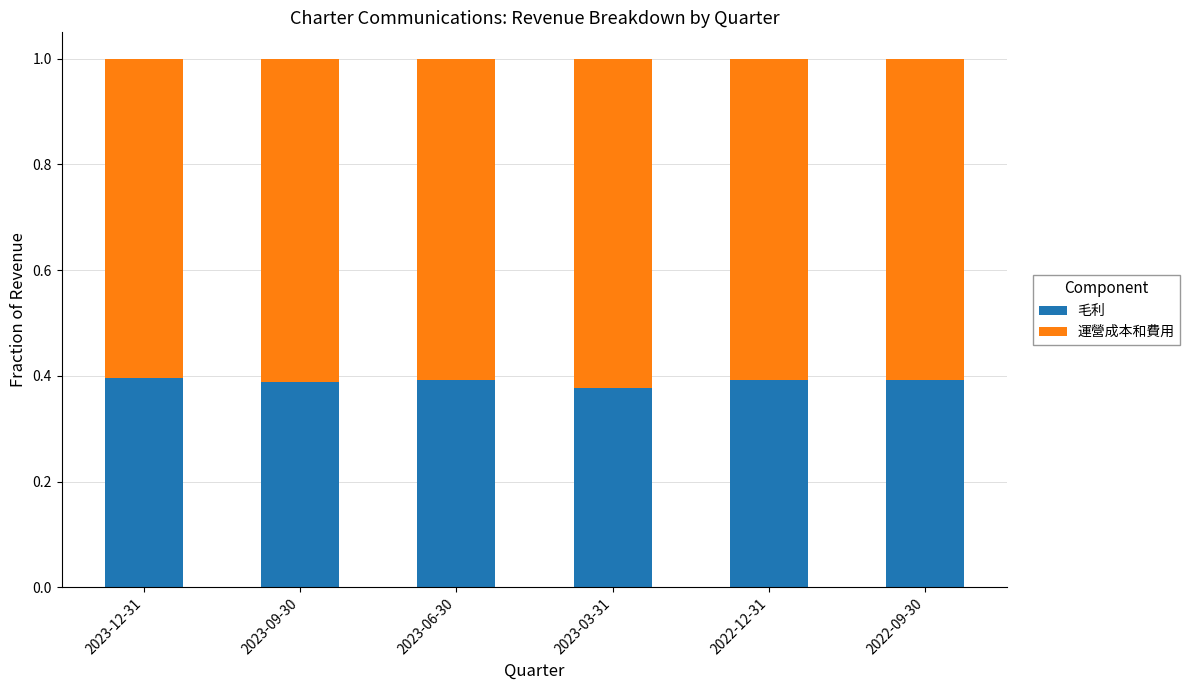

What is the sum of the 毛利 values at 2023-06-30 and 2023-12-31?

0.8